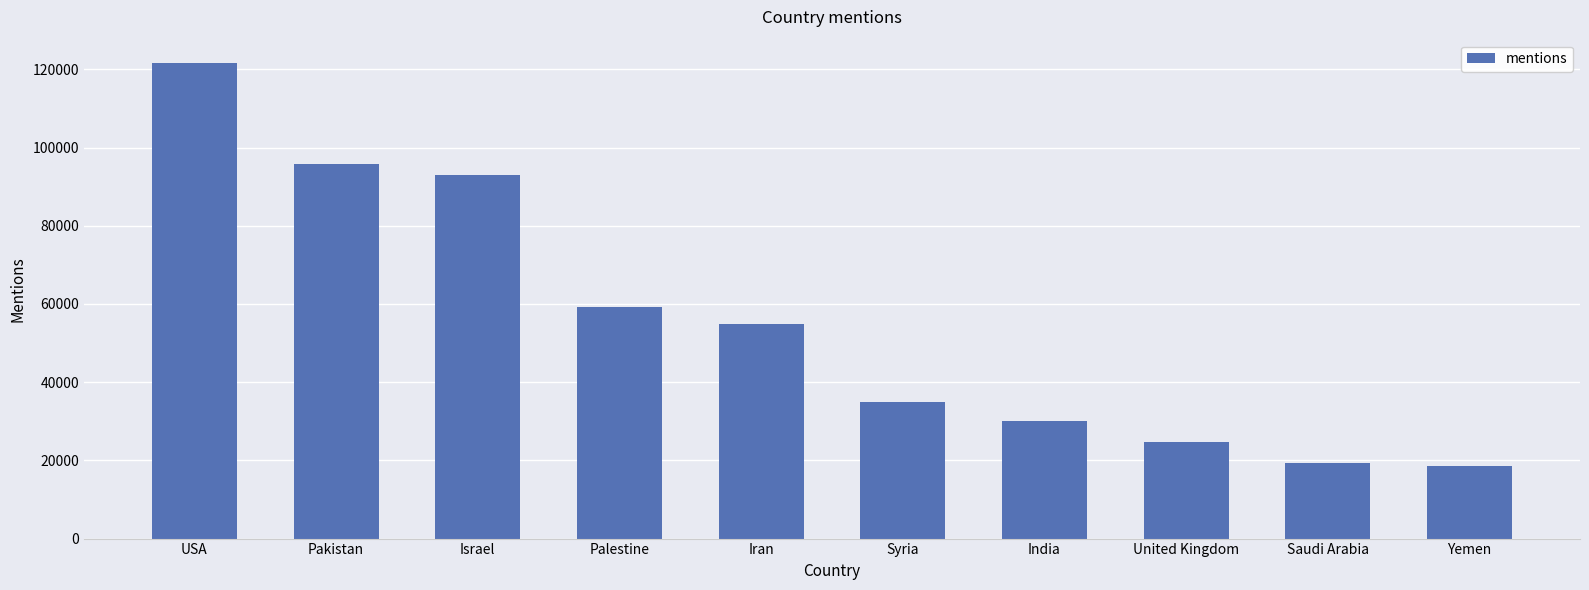

The value at India is 52920. True or false?

False